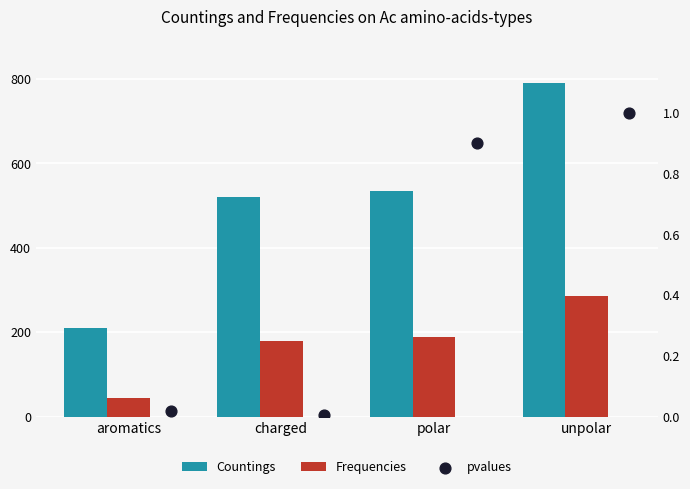

Which series has the largest total across all categories?

Countings